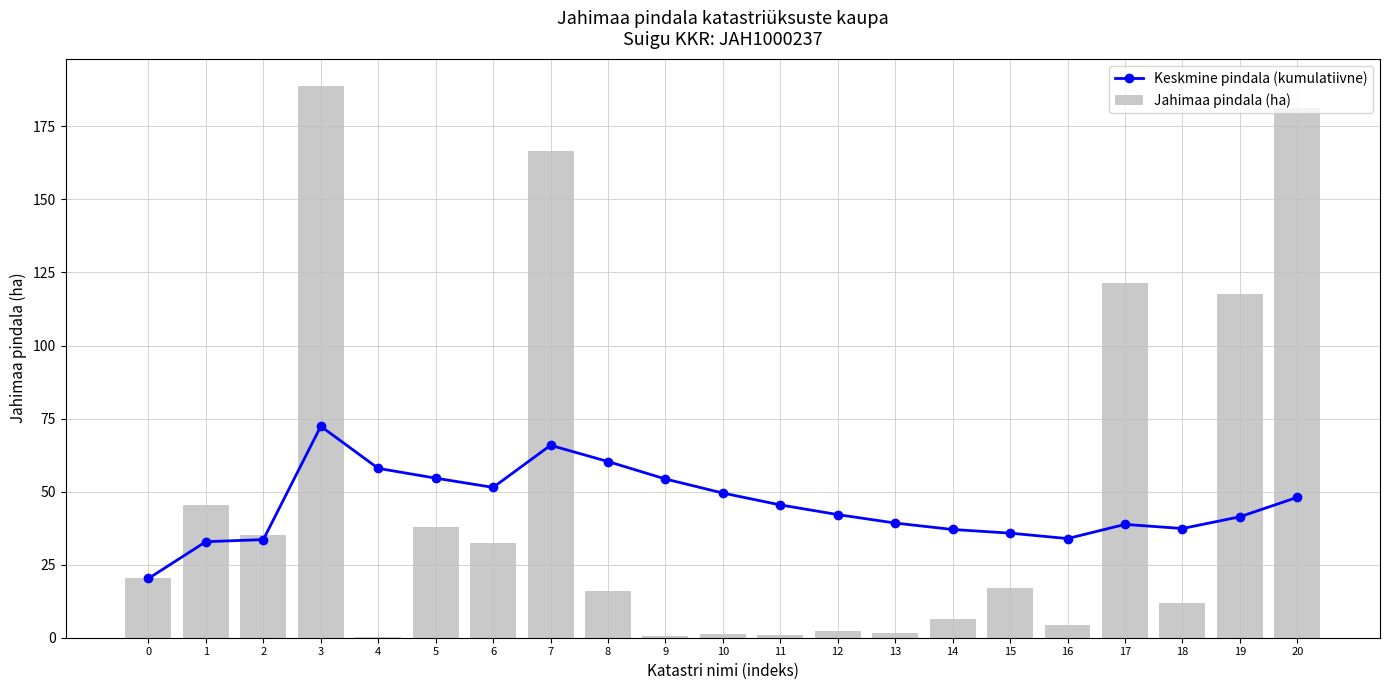

What are all the series names shown in the legend?

Keskmine pindala (kumulatiivne), Jahimaa pindala (ha)